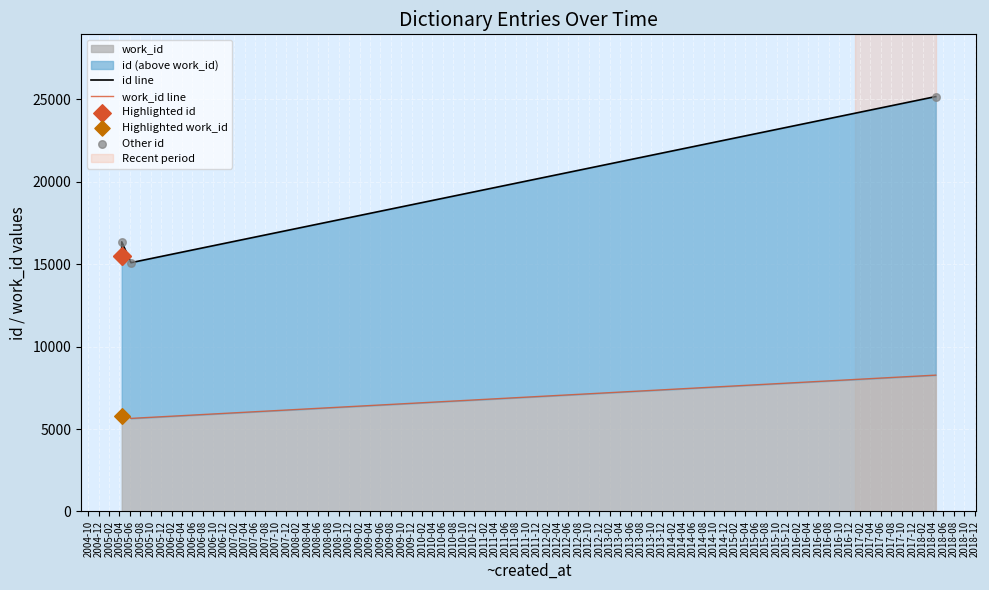

At which category is the sum across all series the highest?

2018-04-17